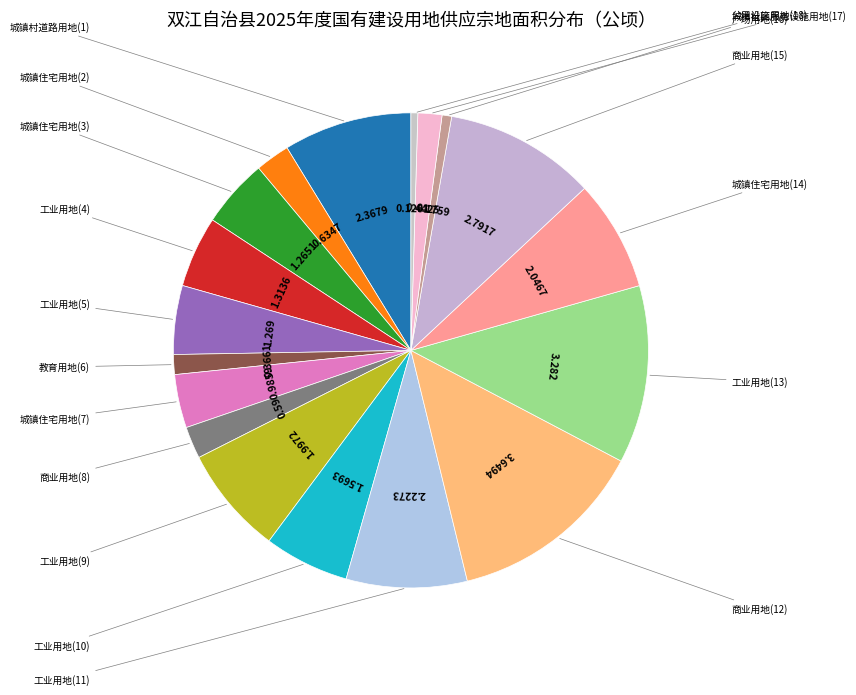

How many slices are in this pie chart?

18